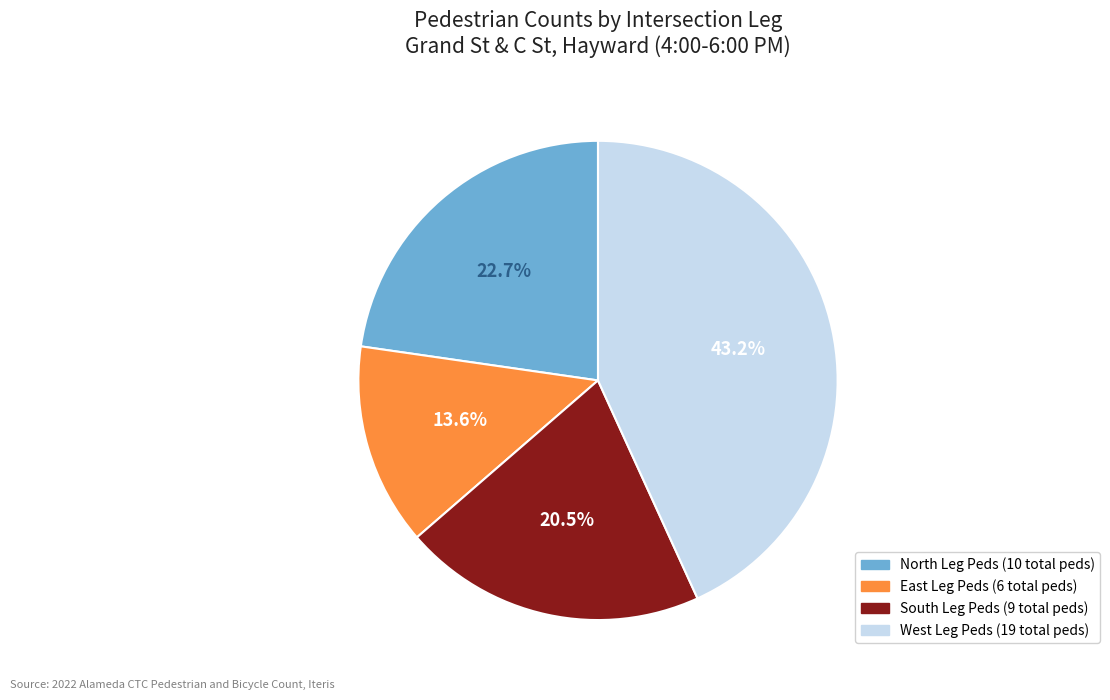

Combined, do East Leg Peds and South Leg Peds account for over 50%?

No